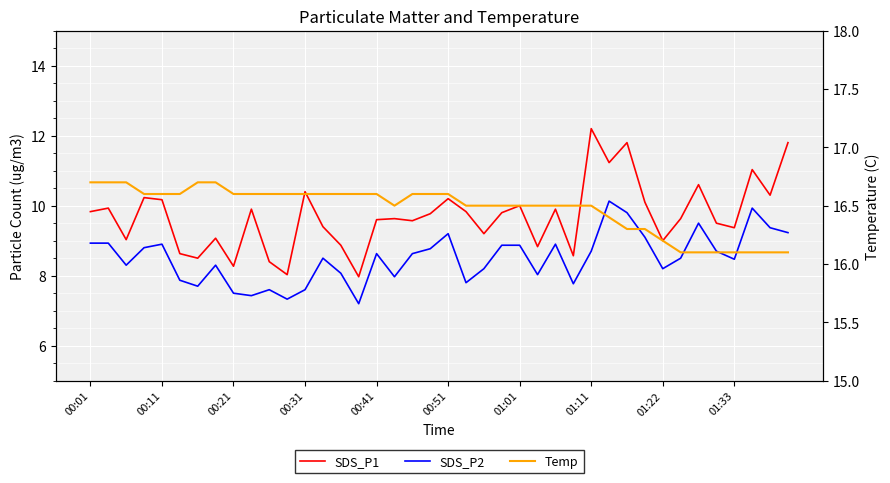

Reading left to right, list all the values displayed in this chart.

SDS_P1: 9.8	9.9	9.0	10.2	10.2	8.6	8.5	9.1	8.3	9.9	8.4	8.0	10.4	9.4	8.9	8.0	9.6	9.6	9.6	9.8	10.2	9.8	9.2	9.8	10.0	8.8	9.9	8.6	12.2	11.2	11.8	10.1	9.0	9.6	10.6	9.5	9.4	11.0	10.3	11.8
SDS_P2: 8.9	8.9	8.3	8.8	8.9	7.9	7.7	8.3	7.5	7.4	7.6	7.3	7.6	8.5	8.1	7.2	8.6	8.0	8.6	8.8	9.2	7.8	8.2	8.9	8.9	8.0	8.9	7.8	8.7	10.1	9.8	9.1	8.2	8.5	9.5	8.7	8.5	9.9	9.4	9.2
Temp: 16.7	16.7	16.7	16.6	16.6	16.6	16.7	16.7	16.6	16.6	16.6	16.6	16.6	16.6	16.6	16.6	16.6	16.5	16.6	16.6	16.6	16.5	16.5	16.5	16.5	16.5	16.5	16.5	16.5	16.4	16.3	16.3	16.2	16.1	16.1	16.1	16.1	16.1	16.1	16.1